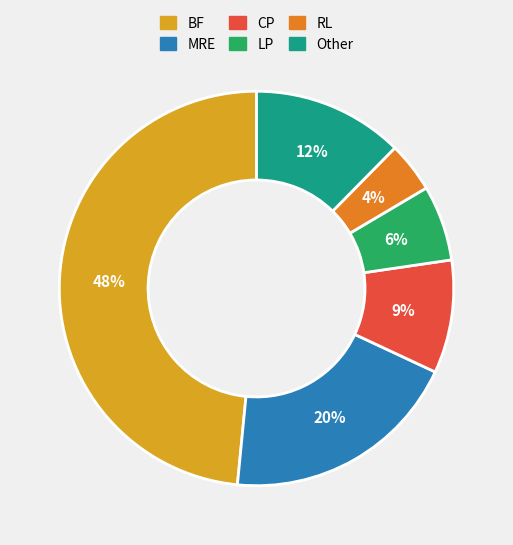

Is there a majority slice in this chart?

No